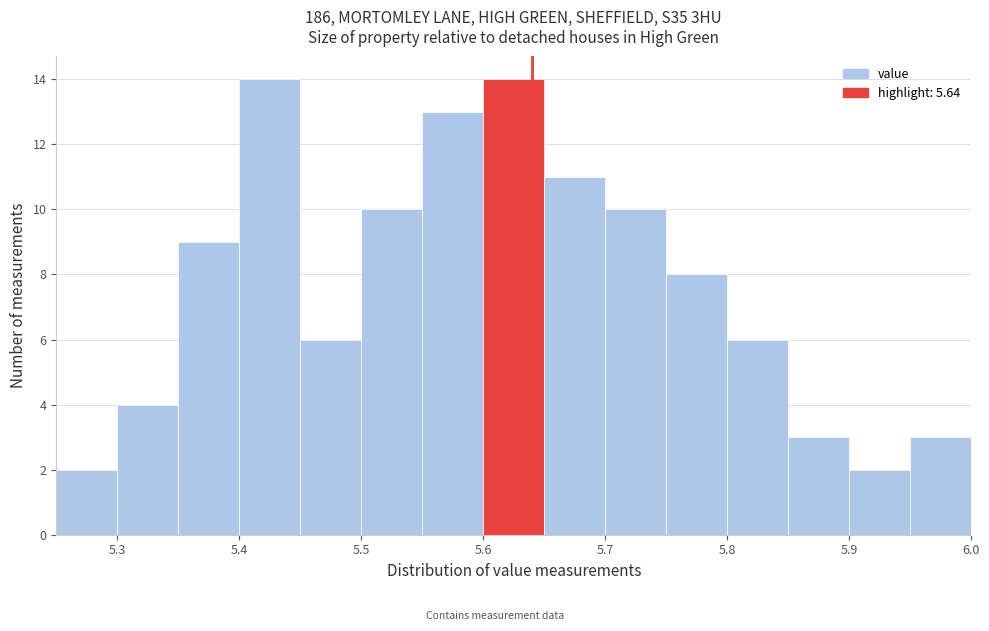

Reading left to right, list every bar in this chart as the range it spans on the x-axis followed by its height. The values are not printed on the chart, so give them approximately, as read against the axis.

5.25 to 5.30: 2
5.30 to 5.35: 4
5.35 to 5.40: 9
5.40 to 5.45: 14
5.45 to 5.50: 6
5.50 to 5.55: 10
5.55 to 5.60: 13
5.60 to 5.65: 14
5.65 to 5.70: 11
5.70 to 5.75: 10
5.75 to 5.80: 8
5.80 to 5.85: 6
5.85 to 5.90: 3
5.90 to 5.95: 2
5.95 to 6.00: 3